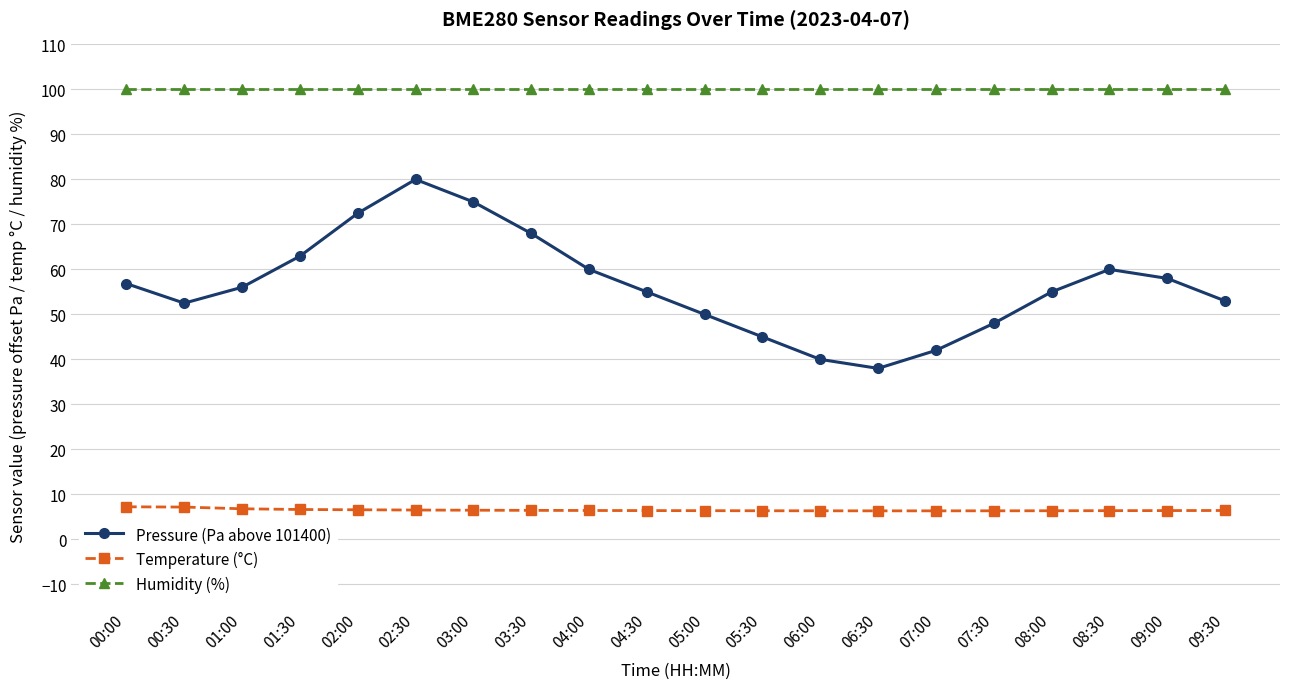

Is this an area chart (filled region under the line)?

No